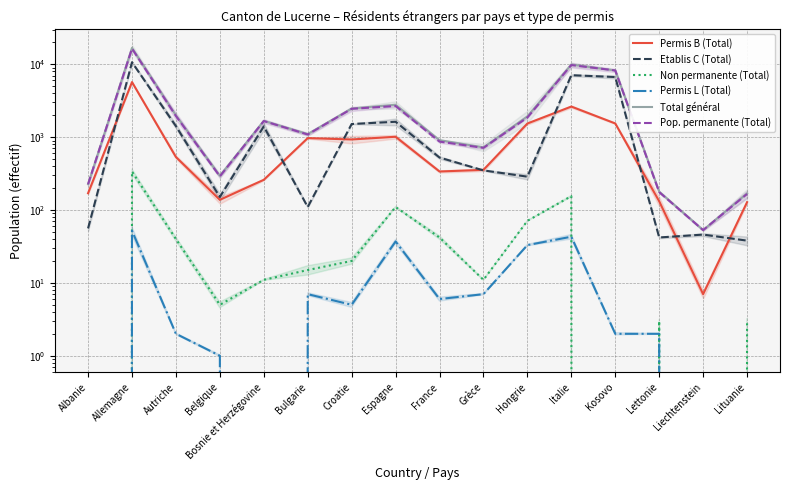

Reading left to right, what are all the values shown in this chart?

Permis B (Total): Albanie=170	Allemagne=5705	Autriche=534	Belgique=138	Bosnie et Herzégovine=260	Bulgarie=971	Croatie=930	Espagne=1013	France=338	Grèce=356	Hongrie=1540	Italie=2631	Kosovo=1543	Lettonie=132	Liechtenstein=7	Lituanie=128
Etablis C (Total): Albanie=56	Allemagne=10683	Autriche=1417	Belgique=151	Bosnie et Herzégovine=1404	Bulgarie=110	Croatie=1516	Espagne=1627	France=525	Grèce=350	Hongrie=287	Italie=7092	Kosovo=6690	Lettonie=42	Liechtenstein=46	Lituanie=38
Non permanente (Total): Albanie=0	Allemagne=338	Autriche=40	Belgique=5	Bosnie et Herzégovine=11	Bulgarie=15	Croatie=20	Espagne=110	France=42	Grèce=11	Hongrie=71	Italie=155	Kosovo=0	Lettonie=3	Liechtenstein=0	Lituanie=3
Permis L (Total): Albanie=0	Allemagne=52	Autriche=2	Belgique=1	Bosnie et Herzégovine=0	Bulgarie=7	Croatie=5	Espagne=37	France=6	Grèce=7	Hongrie=33	Italie=43	Kosovo=2	Lettonie=2	Liechtenstein=0	Lituanie=0
Total général: Albanie=226	Allemagne=16778	Autriche=1993	Belgique=295	Bosnie et Herzégovine=1675	Bulgarie=1103	Croatie=2471	Espagne=2787	France=911	Grèce=724	Hongrie=1931	Italie=9921	Kosovo=8235	Lettonie=179	Liechtenstein=53	Lituanie=169
Pop. permanente (Total): Albanie=226	Allemagne=16440	Autriche=1953	Belgique=290	Bosnie et Herzégovine=1664	Bulgarie=1088	Croatie=2451	Espagne=2677	France=869	Grèce=713	Hongrie=1860	Italie=9766	Kosovo=8235	Lettonie=176	Liechtenstein=53	Lituanie=166